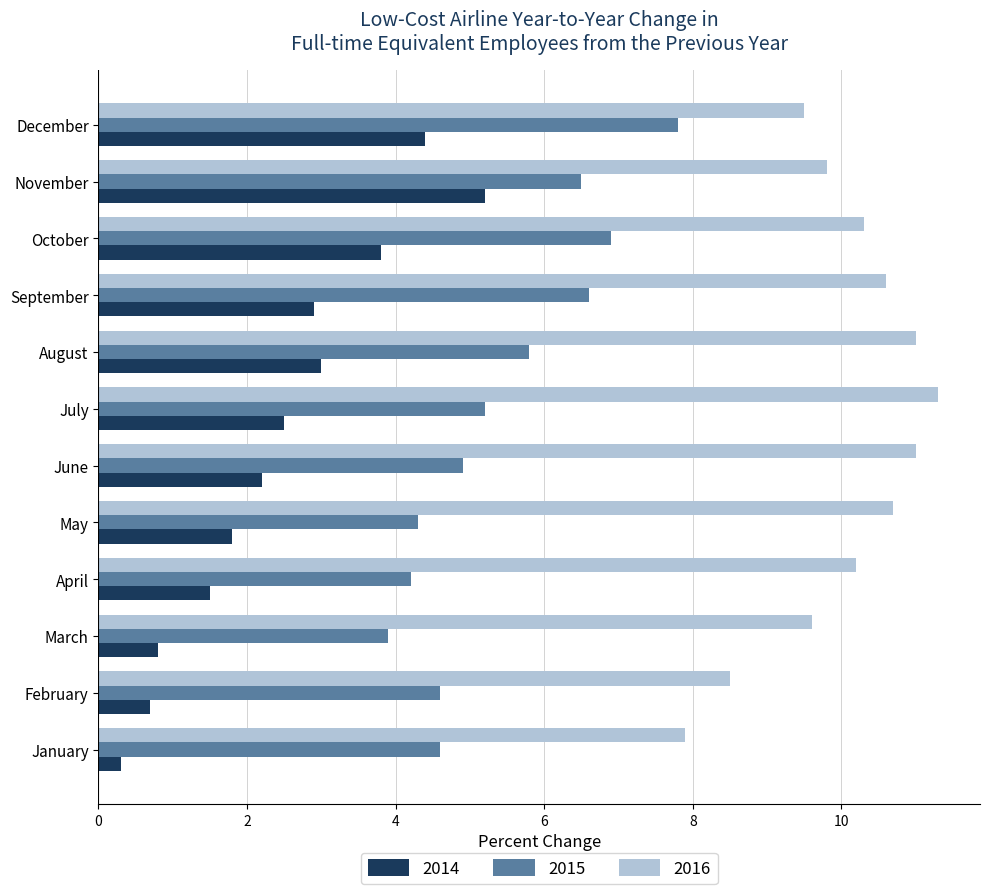

What is the sum of all 2014 values?

29.1